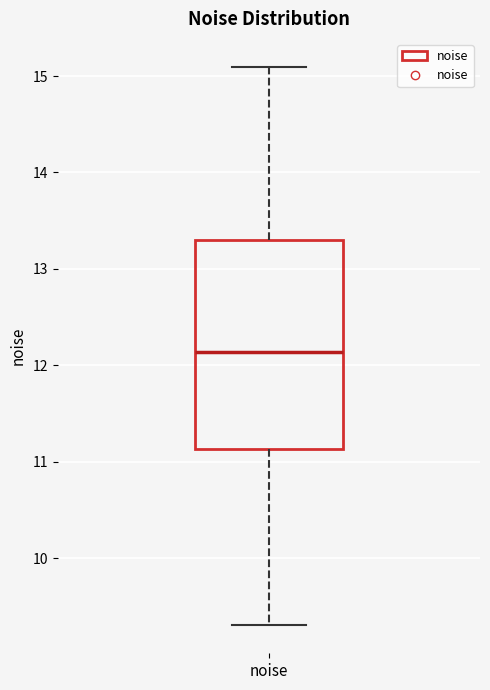

Where does the median line of the box for noise sit on the y-axis? The values are not printed on the chart, so give them approximately, as read against the axis.

12.1